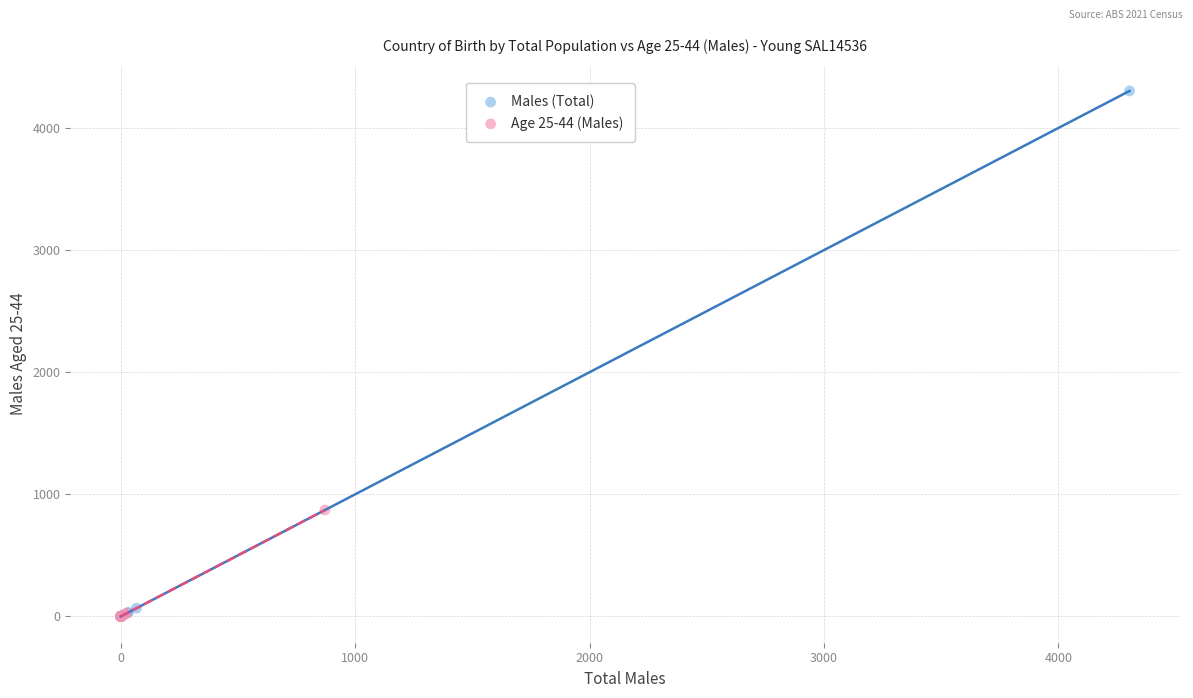

Which series reaches the maximum Y coordinate?

Males (Total)